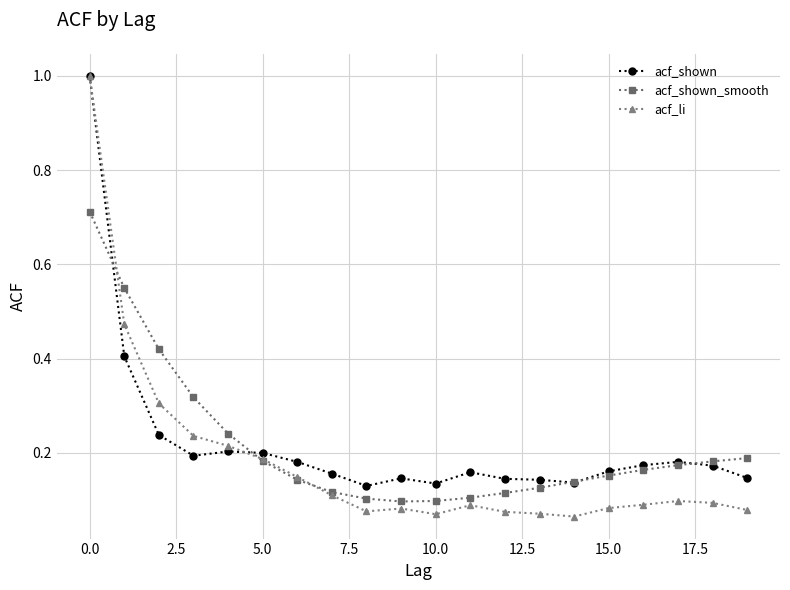

True or false: acf_li has more than 1 interior local peaks.

True